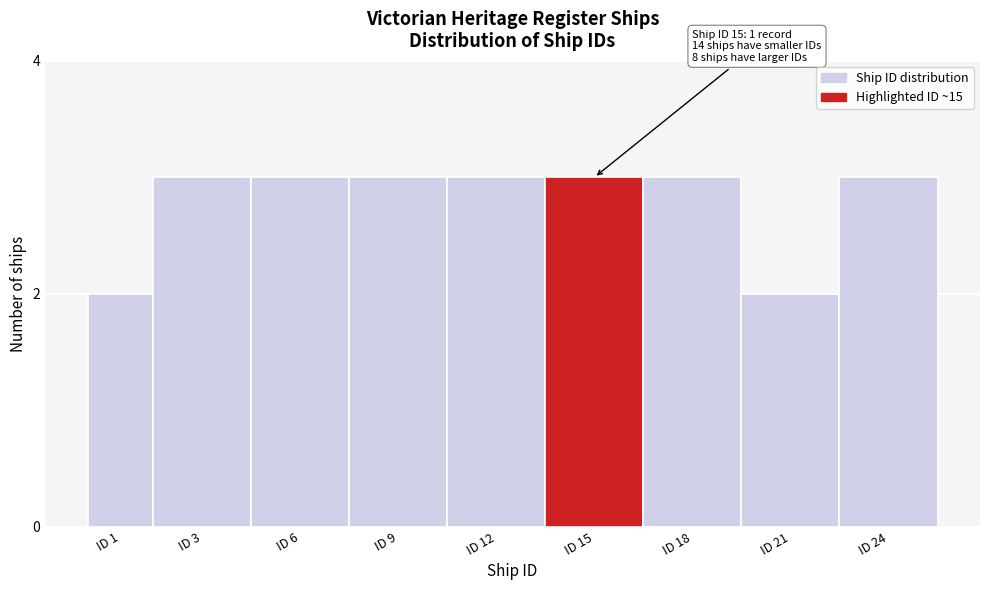

Reading left to right, what are all the values shown in this chart?

ID 1=2	ID 3=3	ID 6=3	ID 9=3	ID 12=3	ID 15=3	ID 18=3	ID 21=2	ID 24=3